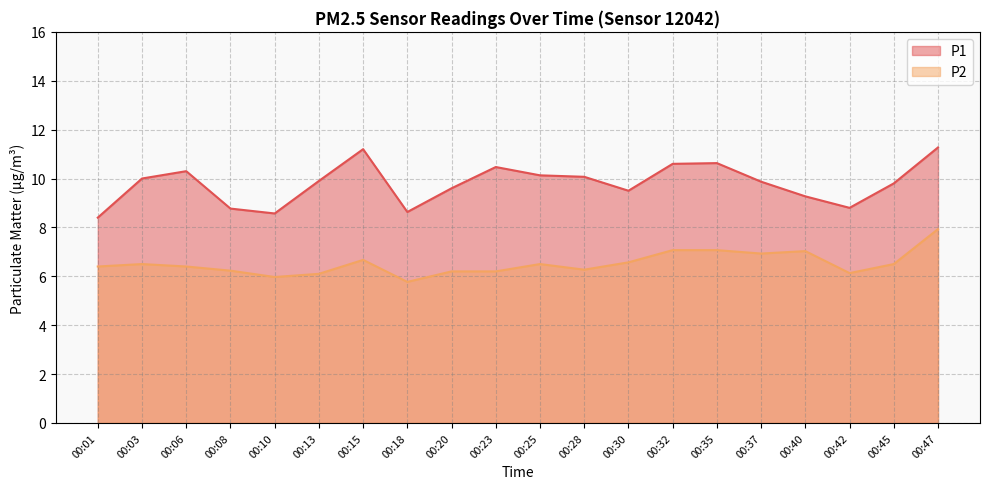

How many values in the P1 series exceed 9?

15